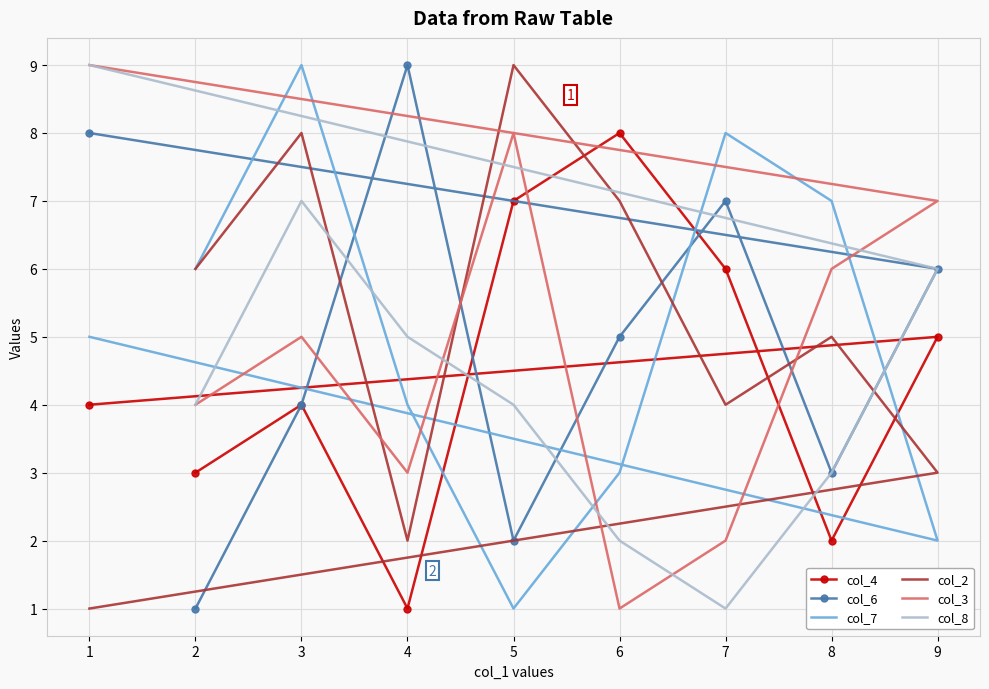

How many interior local peaks does the col_2 series have?

3